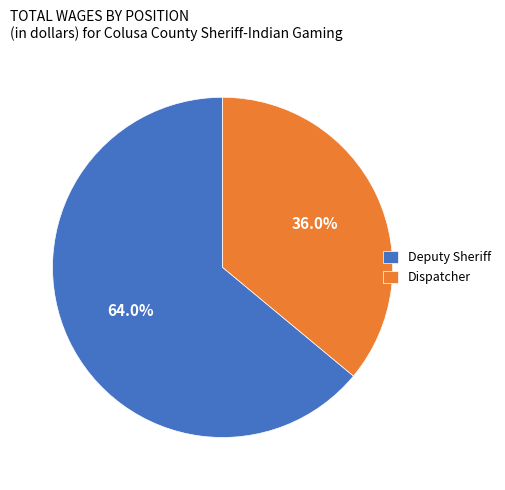

Approximately how many times larger is the value at Deputy Sheriff compared to Dispatcher?

1.8